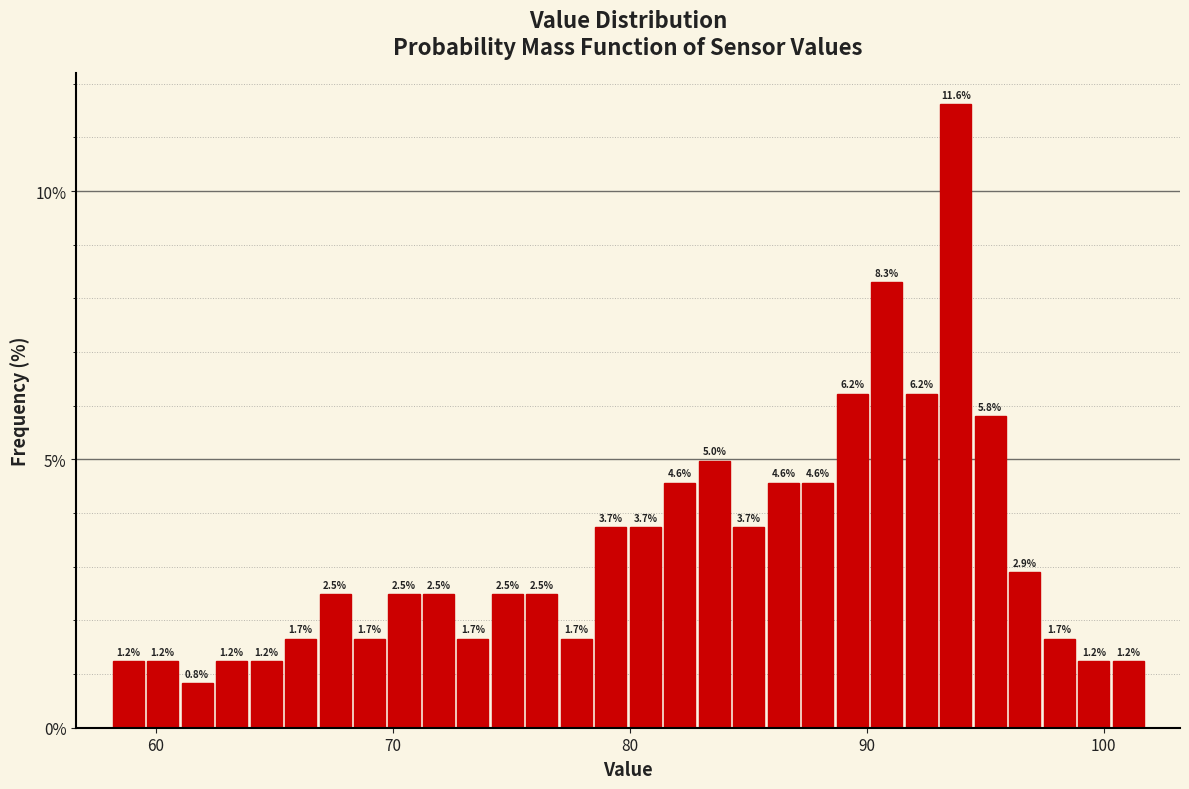

Around what value on the x-axis is the tallest bar? Give the approximate position of its centre, as read against the axis.

94